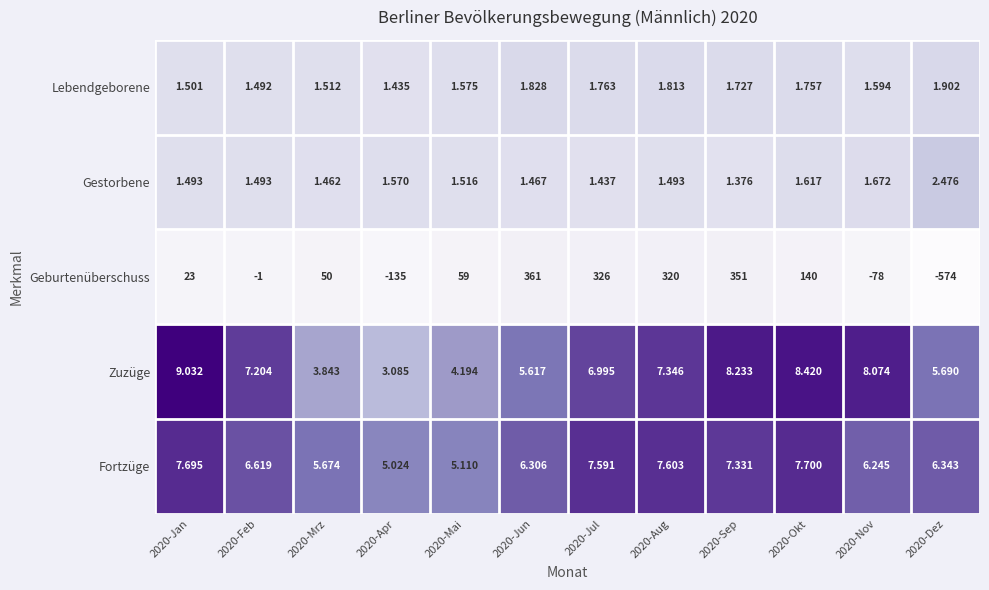

At which category is the sum across all series the highest?

2020-Jan